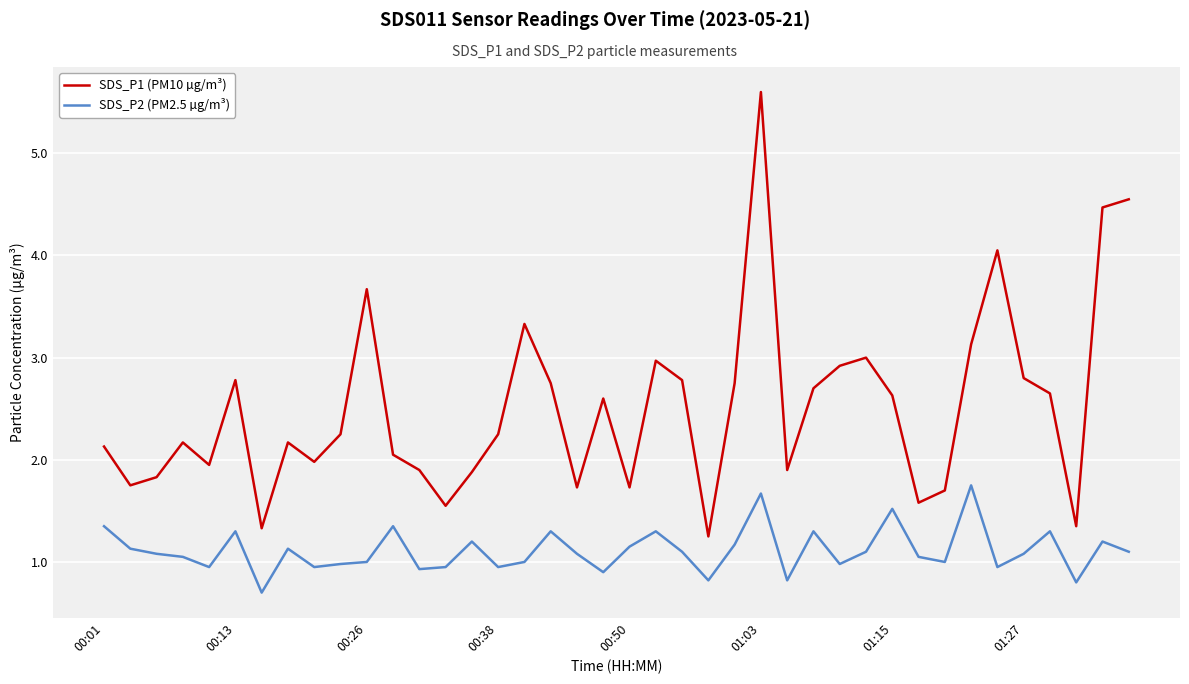

Does the chart have visible grid lines?

Yes